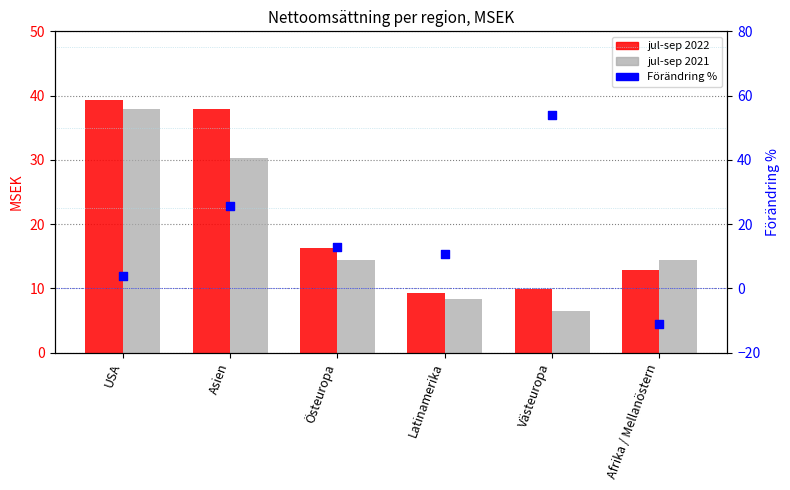

What is the total value across all series at Latinamerika?

28.4